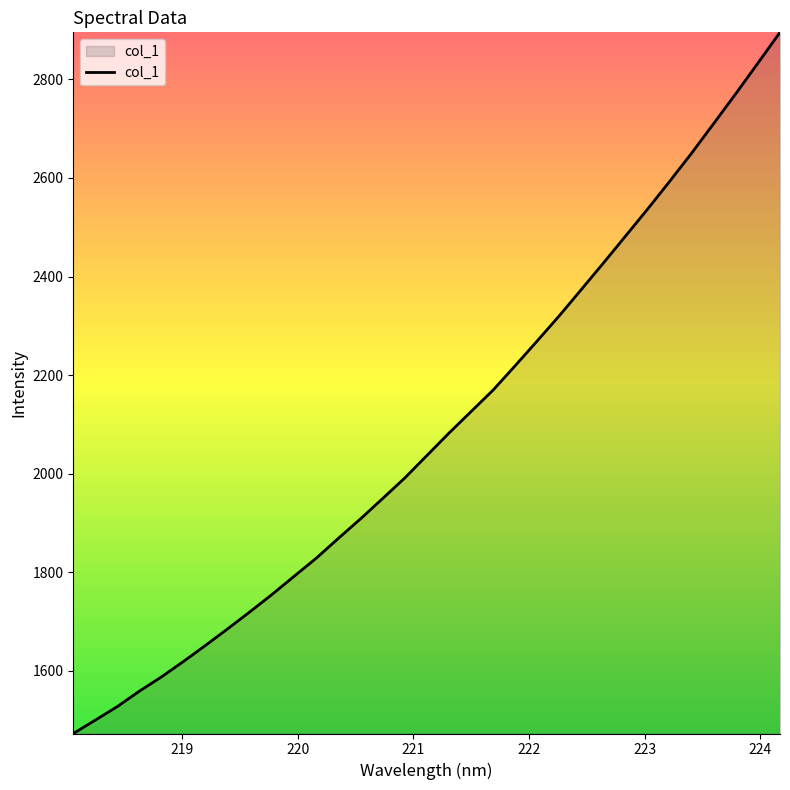

What is the difference between the maximum and minimum values?

1422.7